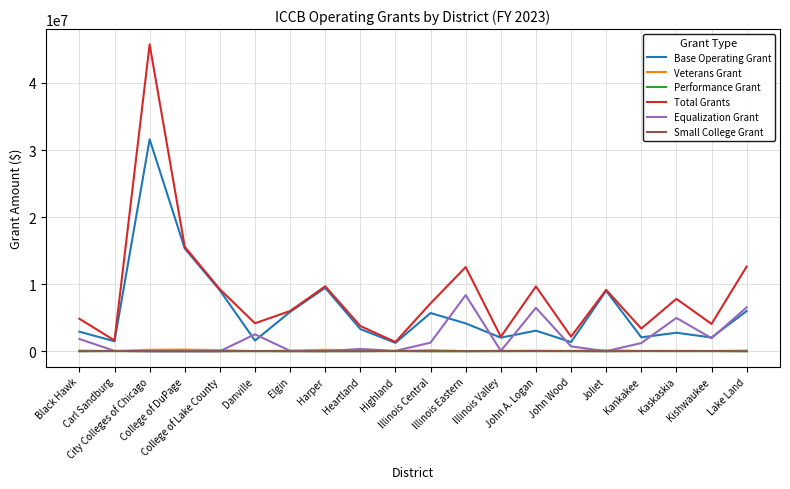

At which category is the sum across all series the highest?

City Colleges of Chicago